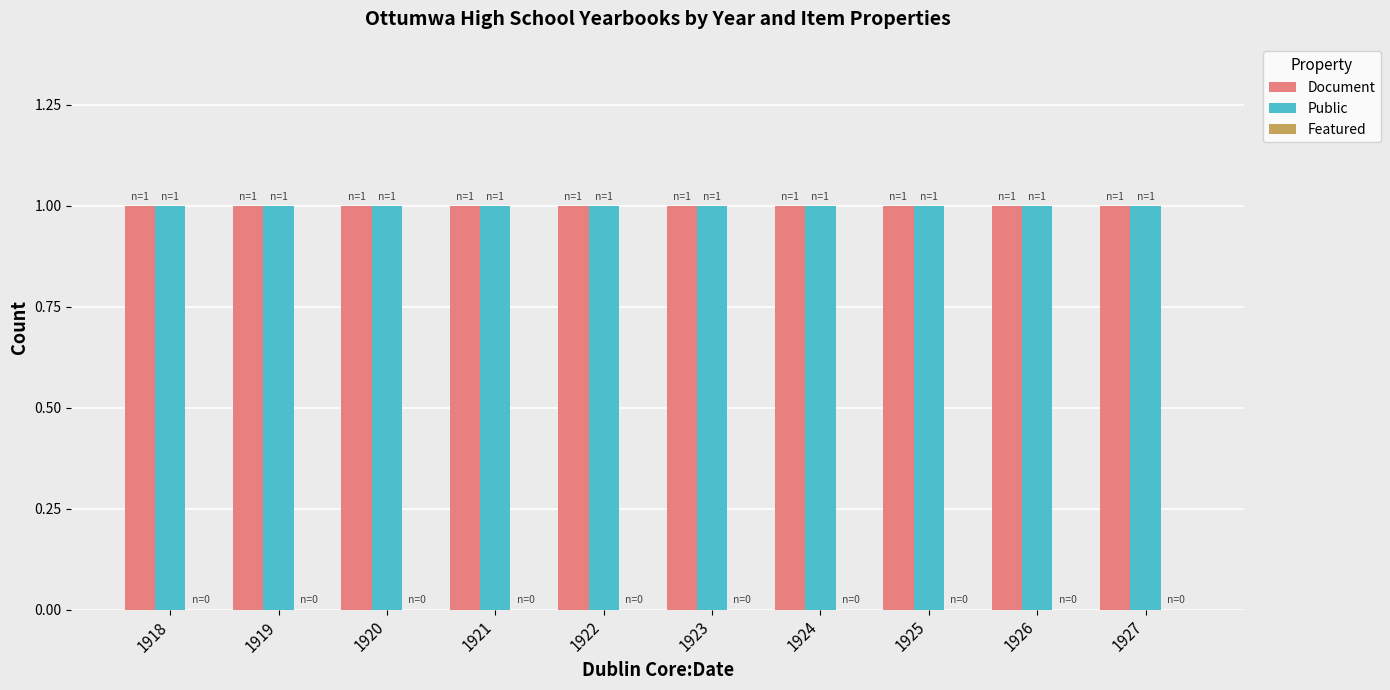

The Public series shows 1 at 1918. True or false?

True